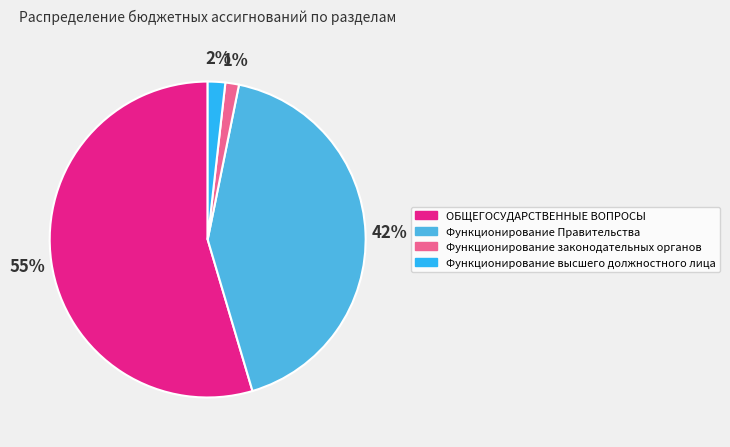

What percentage is the ОБЩЕГОСУДАРСТВЕННЫЕ ВОПРОСЫ slice, to the nearest percent?

55%